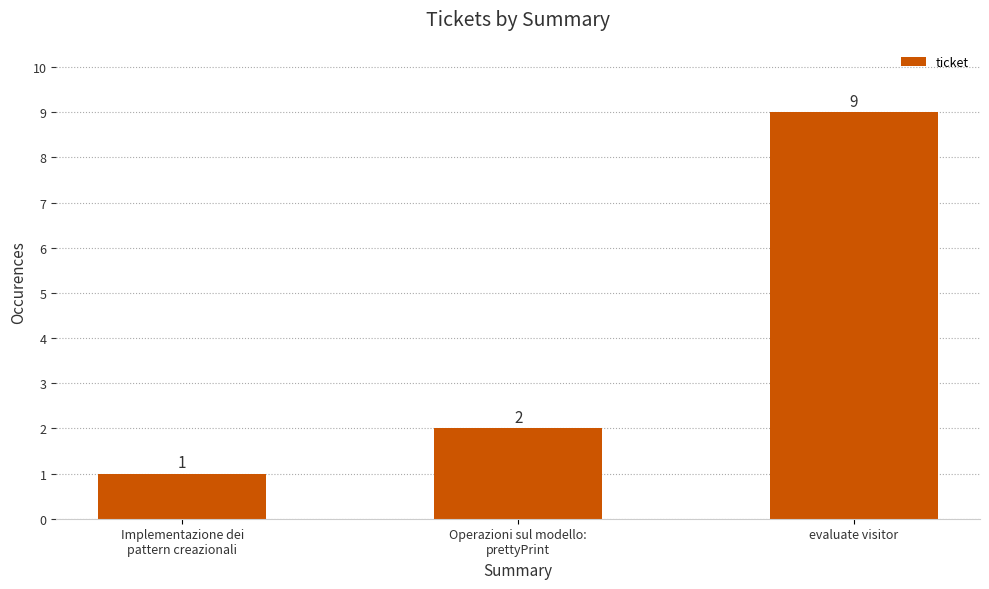

Rank the categories by value from lowest to highest.

Implementazione dei
pattern creazionali, Operazioni sul modello:
prettyPrint, evaluate visitor